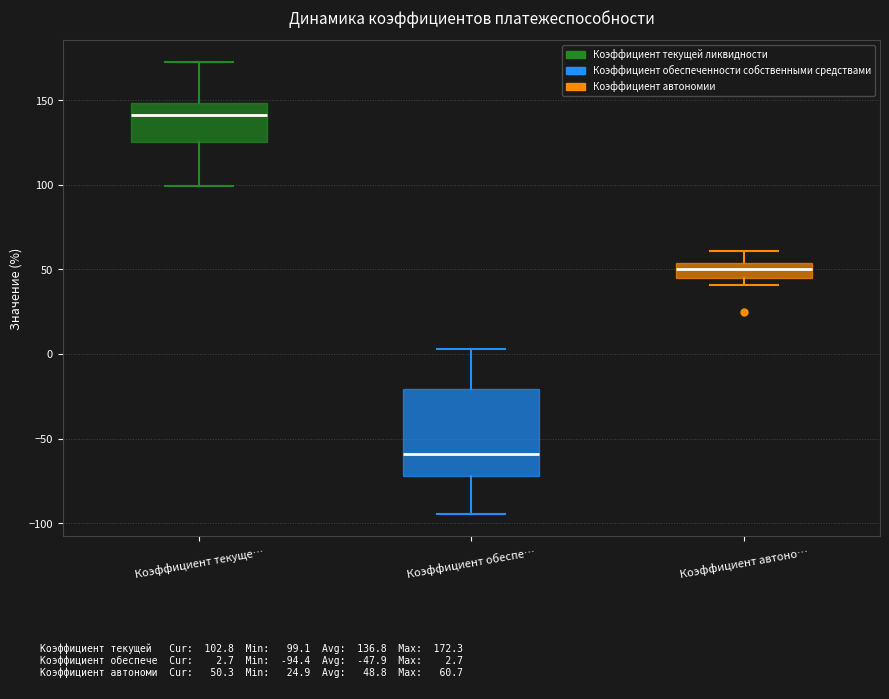

Comparing the boxes themselves (not the whiskers), which one is the tallest?

Коэффициент обеспе…